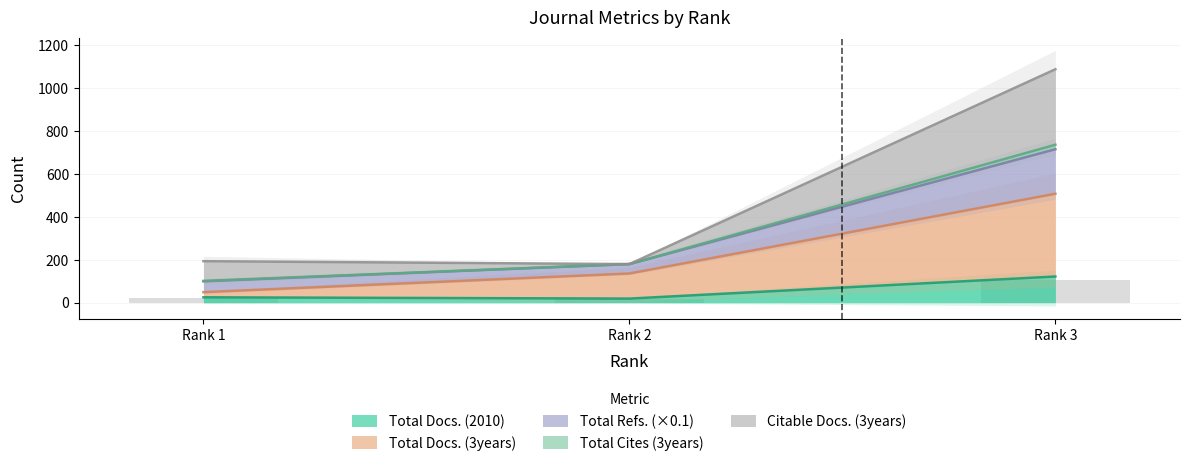

Where is Total Docs. (2010) nearest to the value 70?

Rank 1